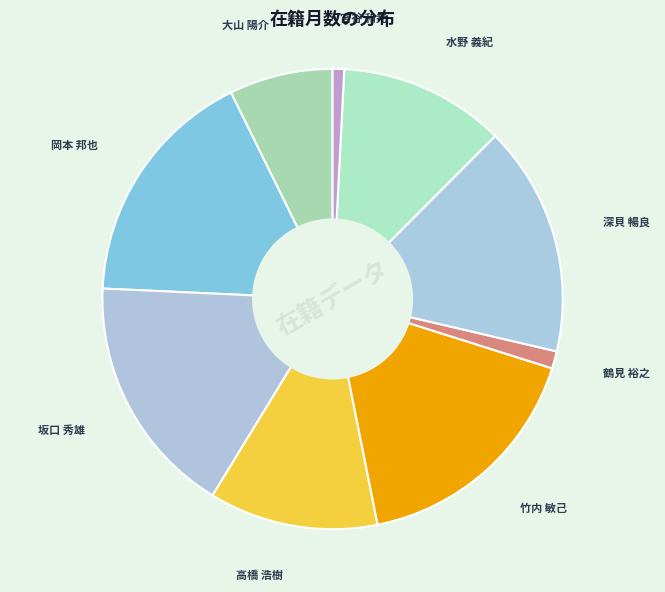

How many slices are in this pie chart?

9